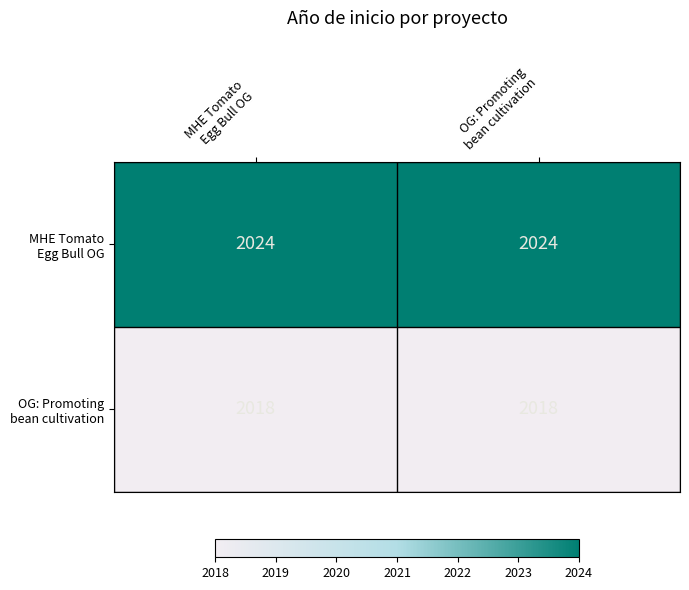

What is the minimum value shown in the chart?

2018